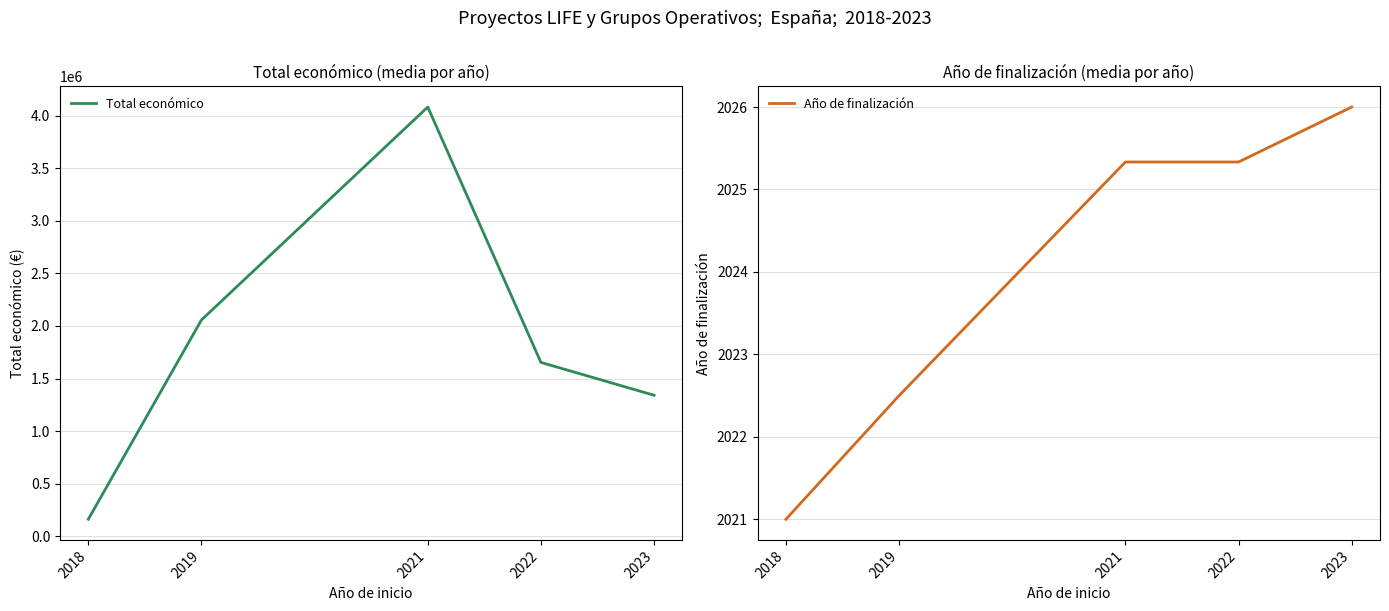

Read the Año de finalización value at 2018.

2021.0